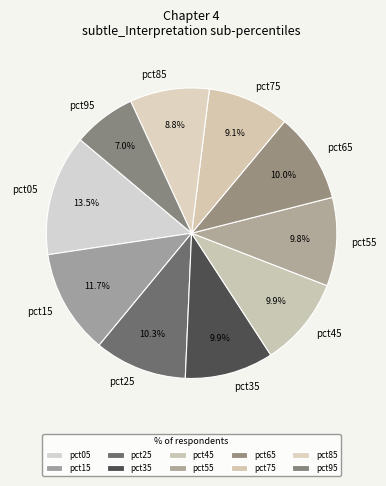

To the nearest percent, what is the difference between the pct15 and pct55 slice percentages?

2%